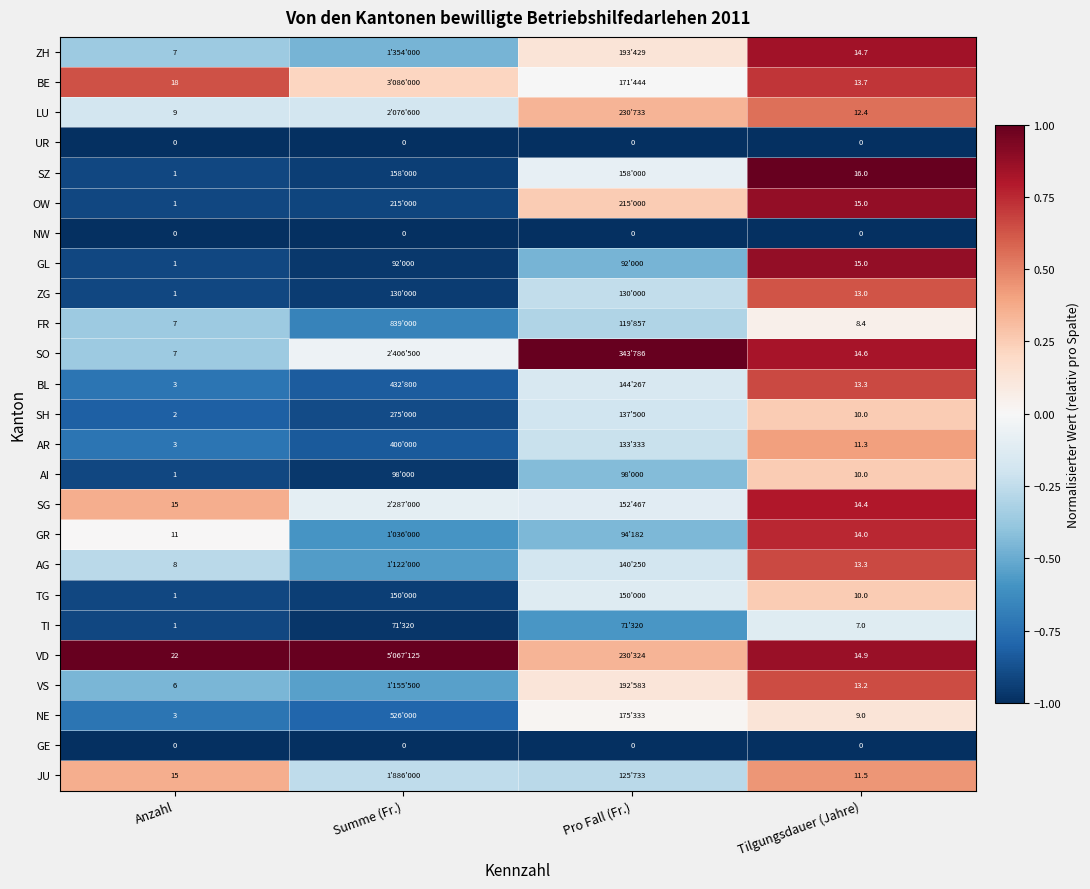

Is the value of SG at Tilgungsdauer (Jahre) greater than the value of GE at Pro Fall (Fr.)?

Yes